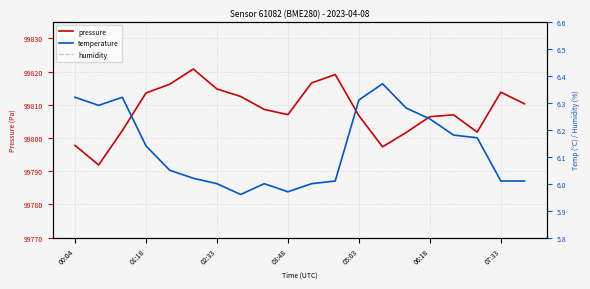

In pressure, how many points are lower than both neighbors (excluding endpoints)?

4